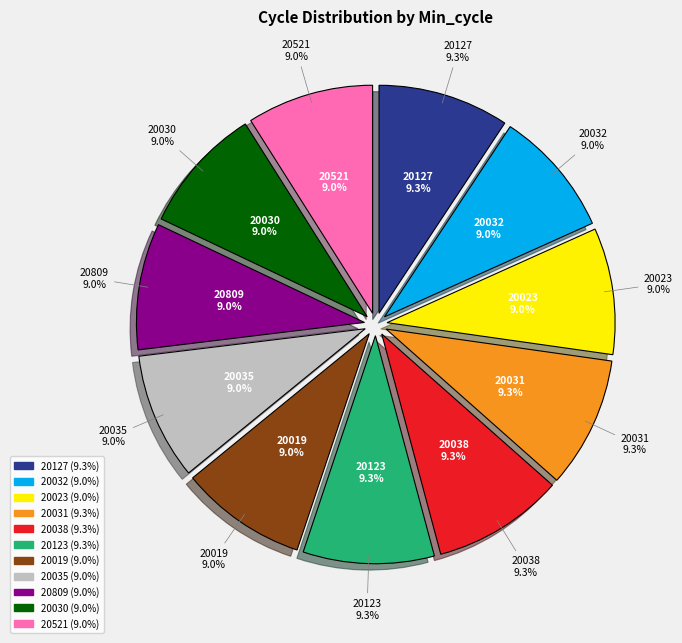

Is 20030 the majority of the pie?

No